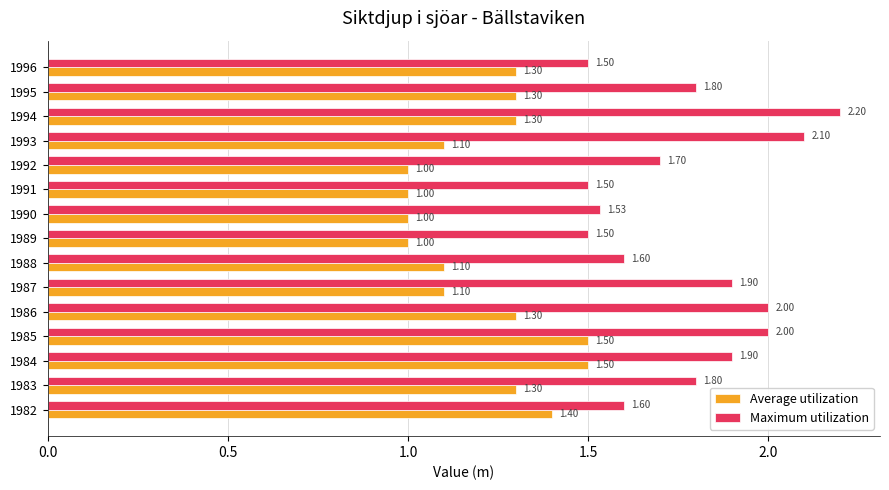

What is the difference between the second highest and minimum values in the Average utilization series?

0.5